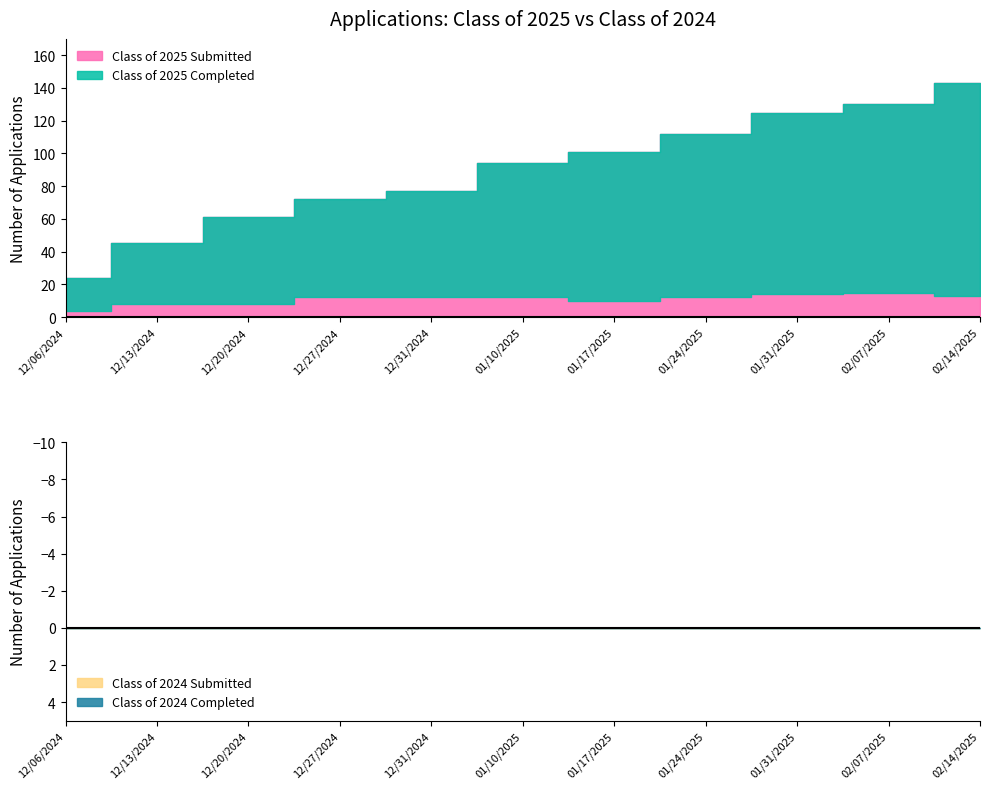

Is it true that Class of 2024 Submitted equals 0 at 02/07/2025?

True